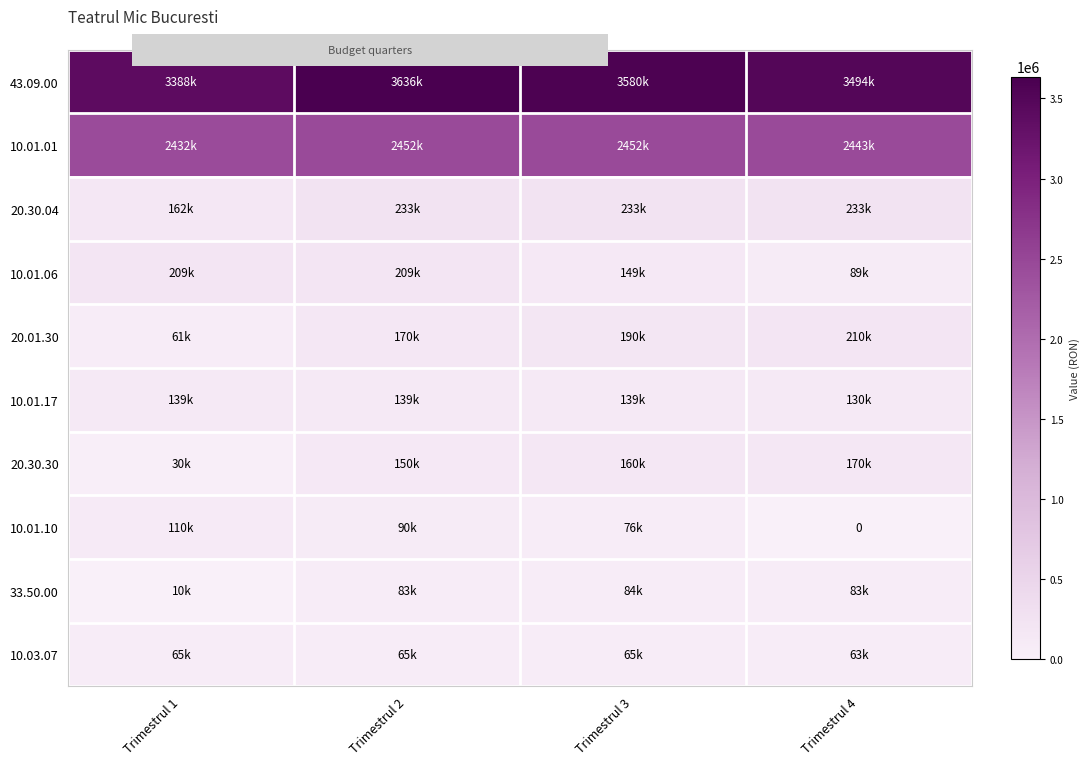

What is the total value across all series at Trimestrul 1?

6606000